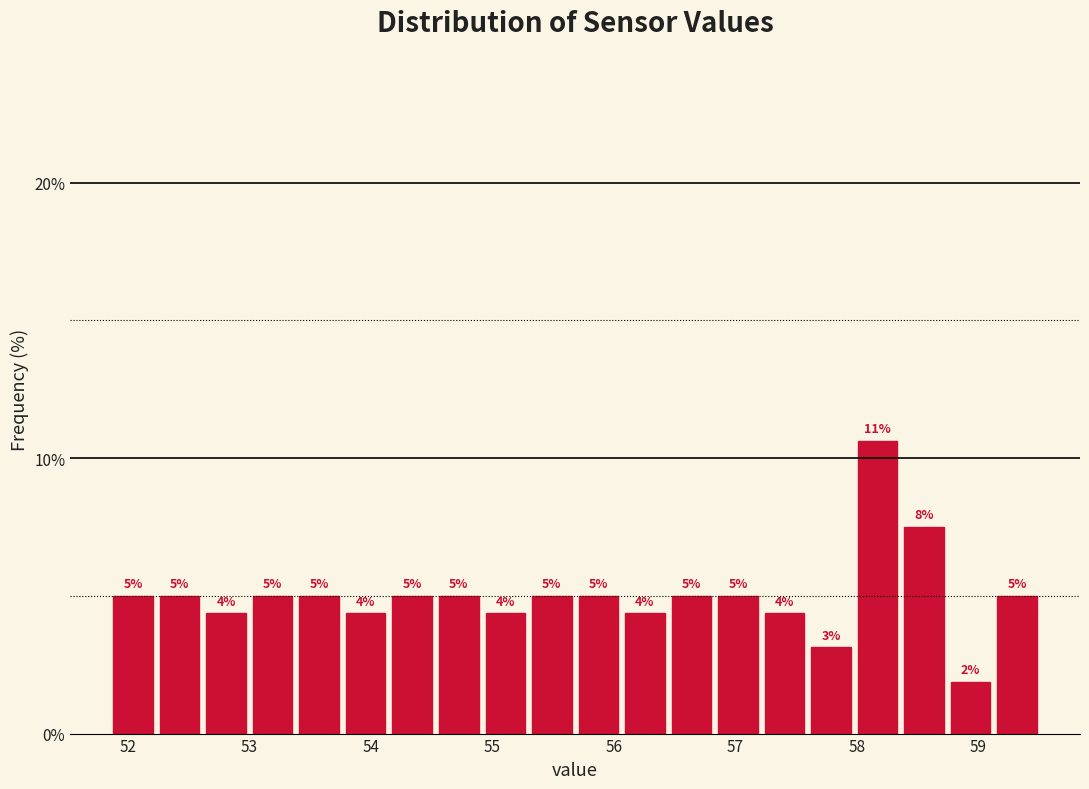

Around what value on the x-axis is the tallest bar? Give the approximate position of its centre, as read against the axis.

58.2